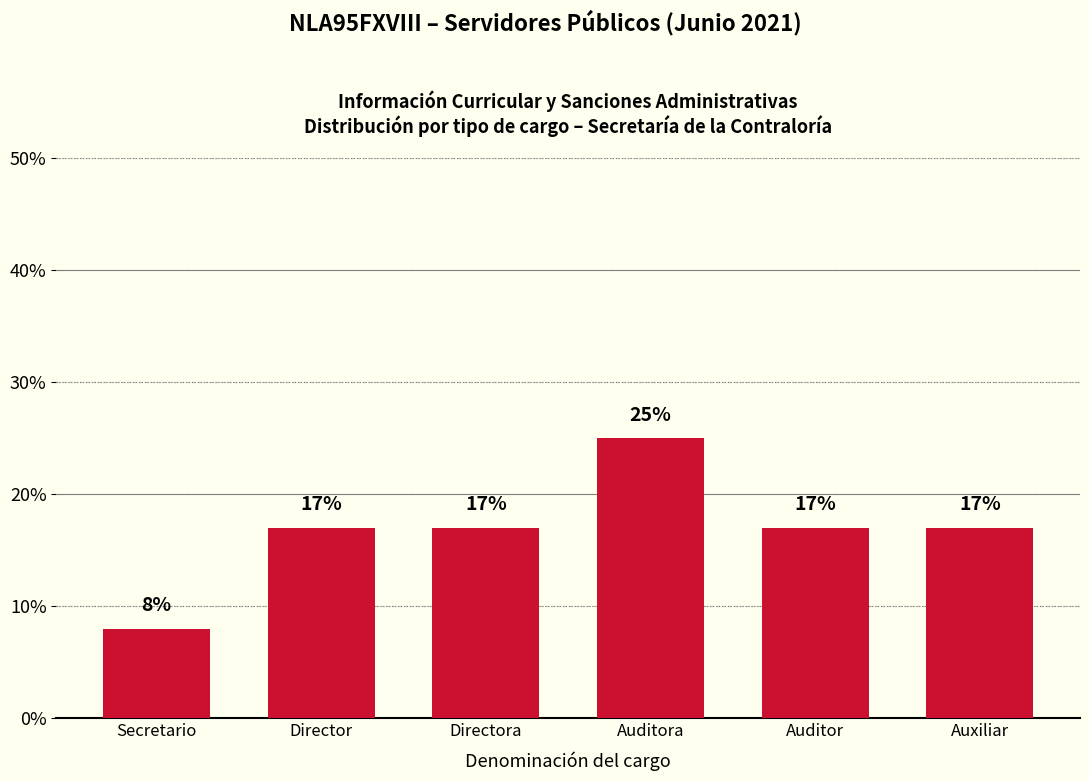

What is the difference between the second highest and minimum values?

9